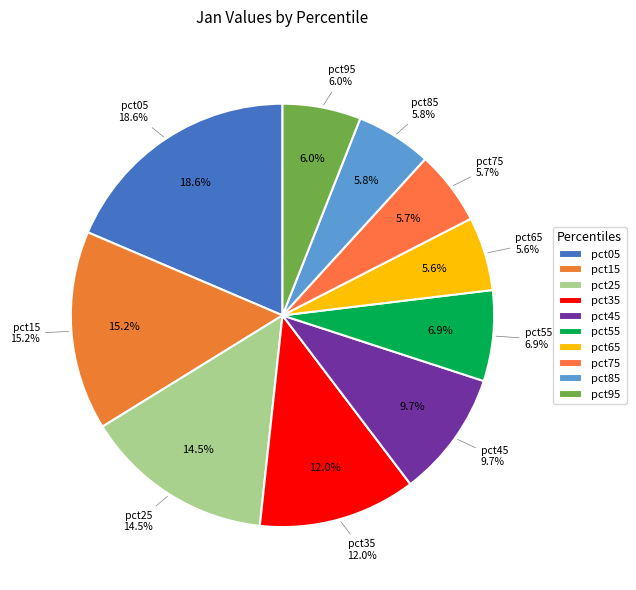

To the nearest percent, what percentage of the pie is pct95?

6%